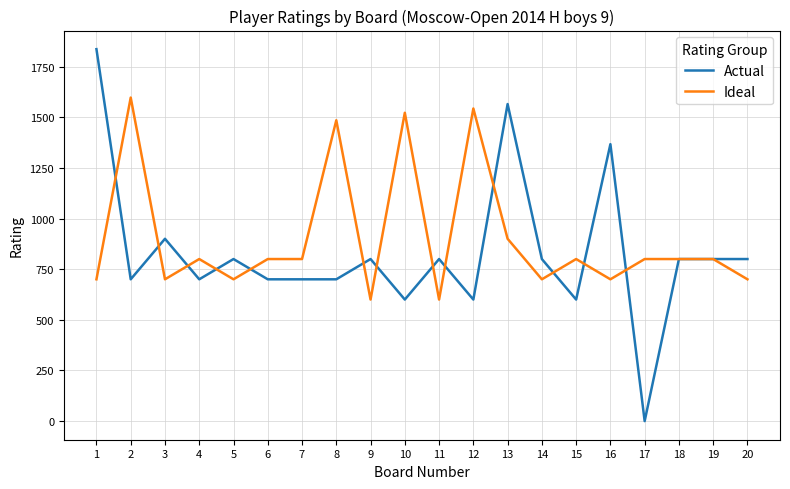

List the series in order of their peak value, highest first.

Actual, Ideal